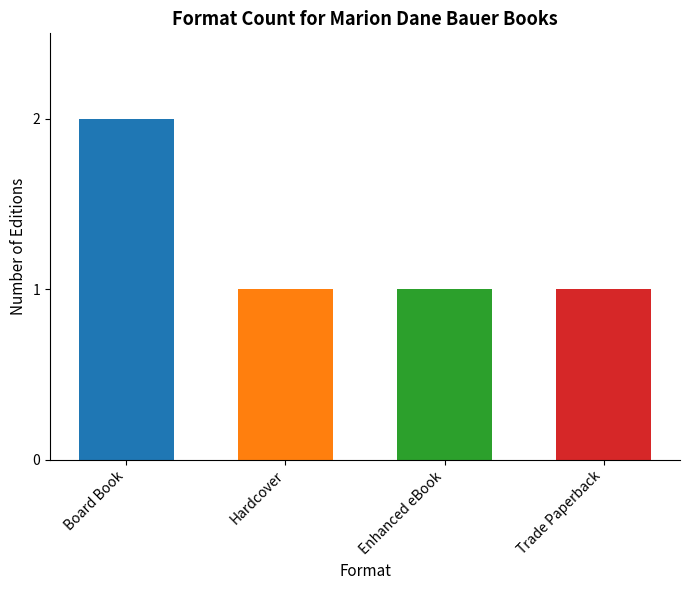

At which category does the chart reach its peak across all series?

Board Book